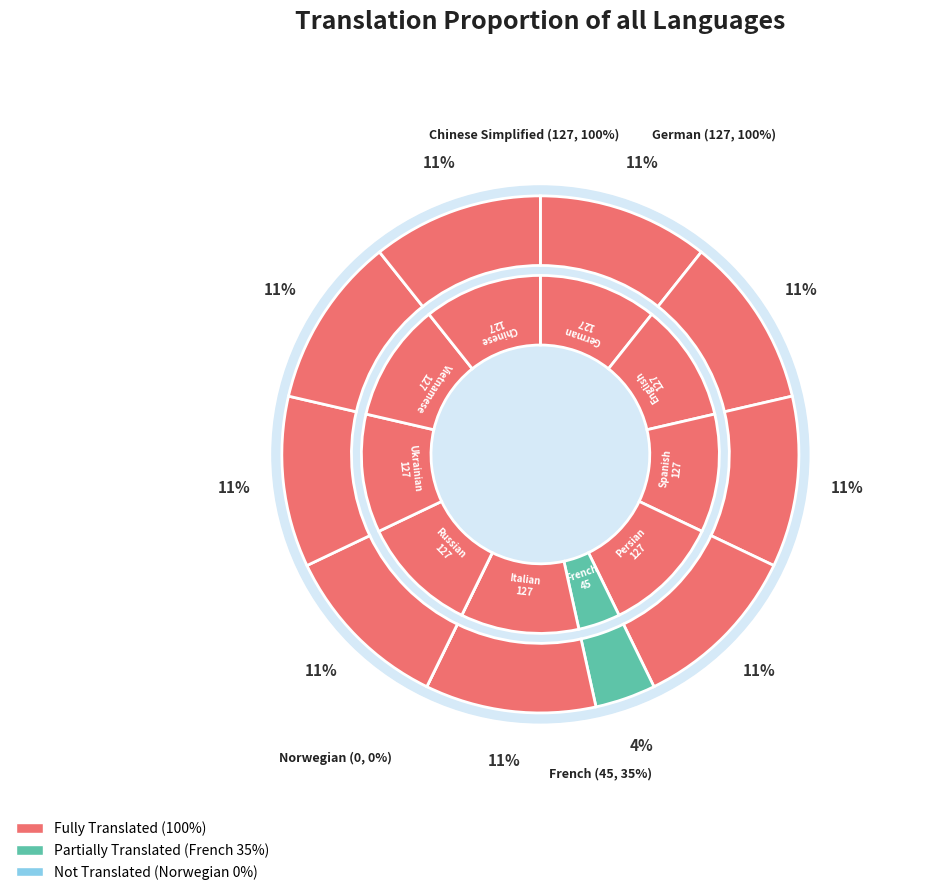

Rank the categories by value from lowest to highest.

Norwegian Bokmål, French, German, English (United States), Spanish, Persian, Italian, Russian, Ukrainian, Vietnamese, Chinese (Simplified)